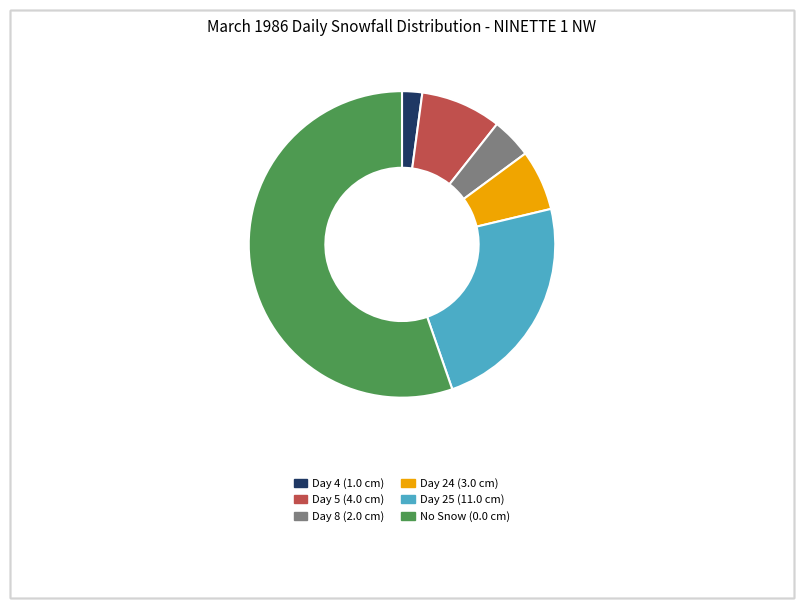

Is it true that Day 25 (11.0 cm) is 28% of the pie?

False